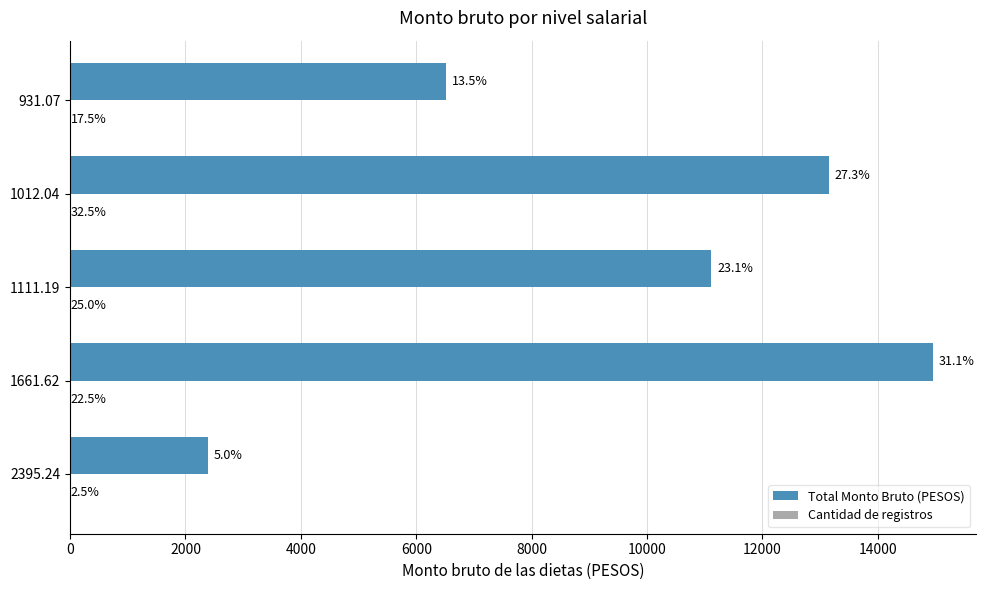

Count the number of categories in the chart.

5